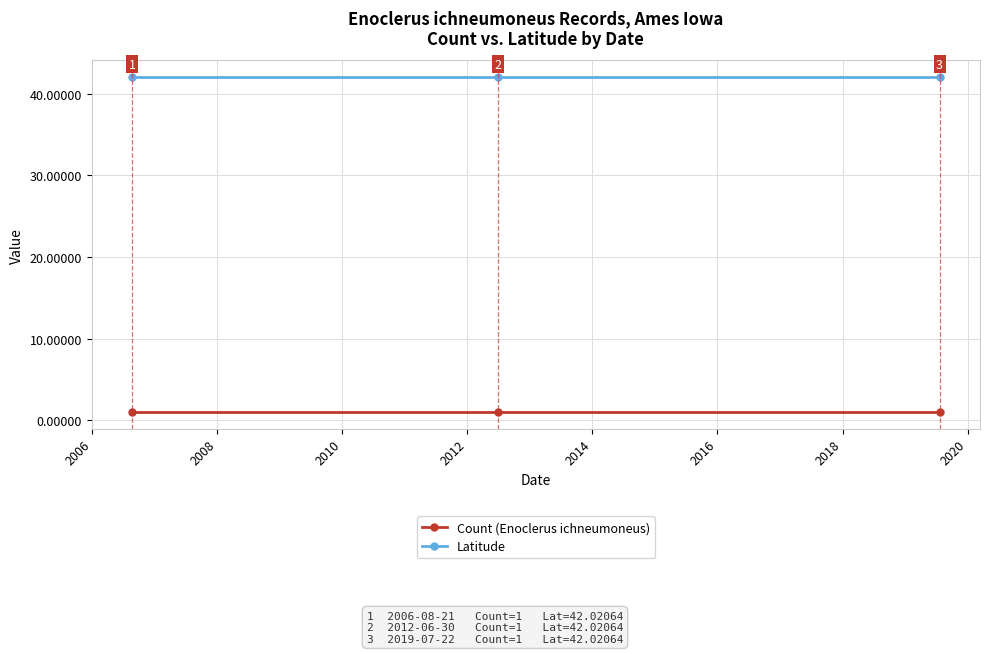

Which series has the largest total across all categories?

Latitude